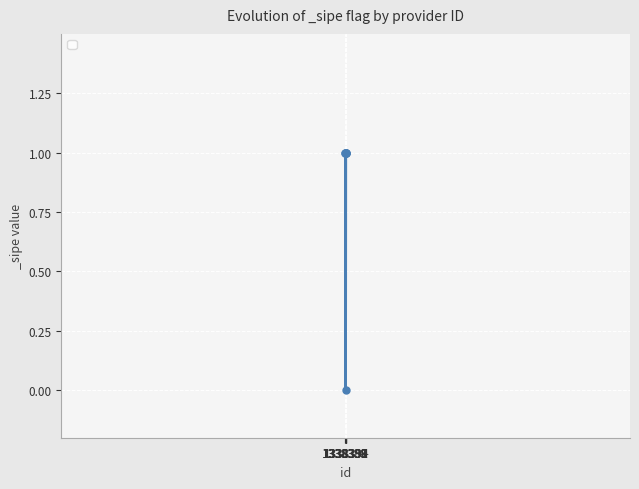

Reading right to left, what are all the values shown in this chart?

1	1	1	0	1	1	1